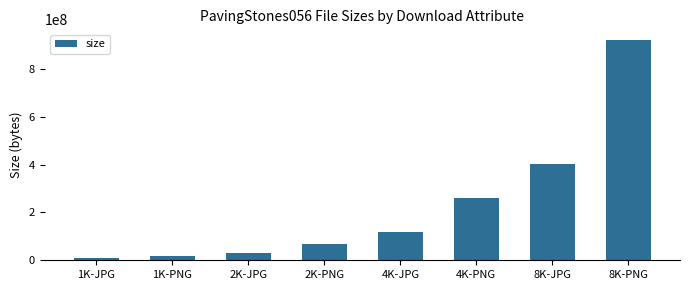

What is the sum of all values?

1829708457